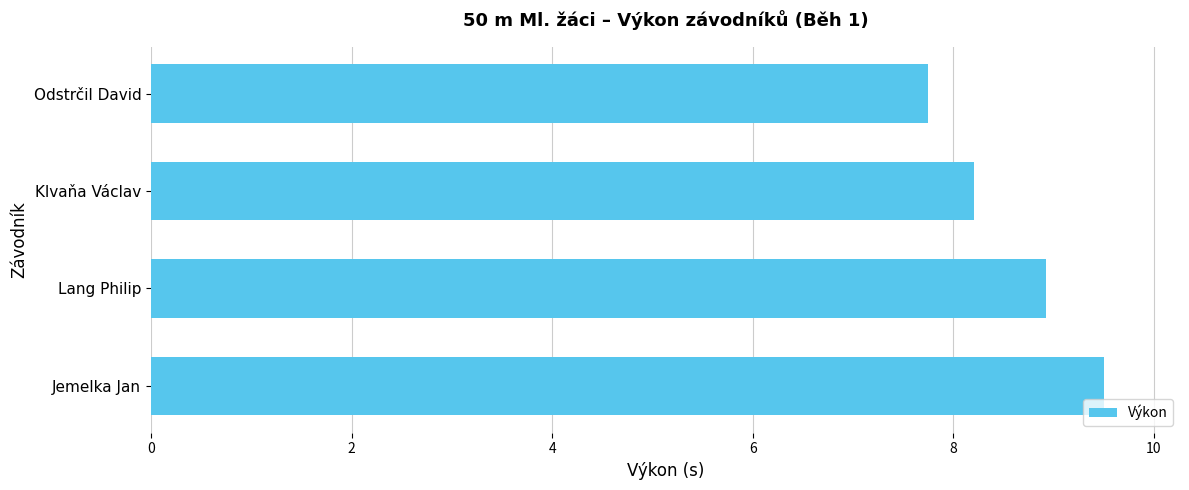

Does the chart contain any negative values?

No